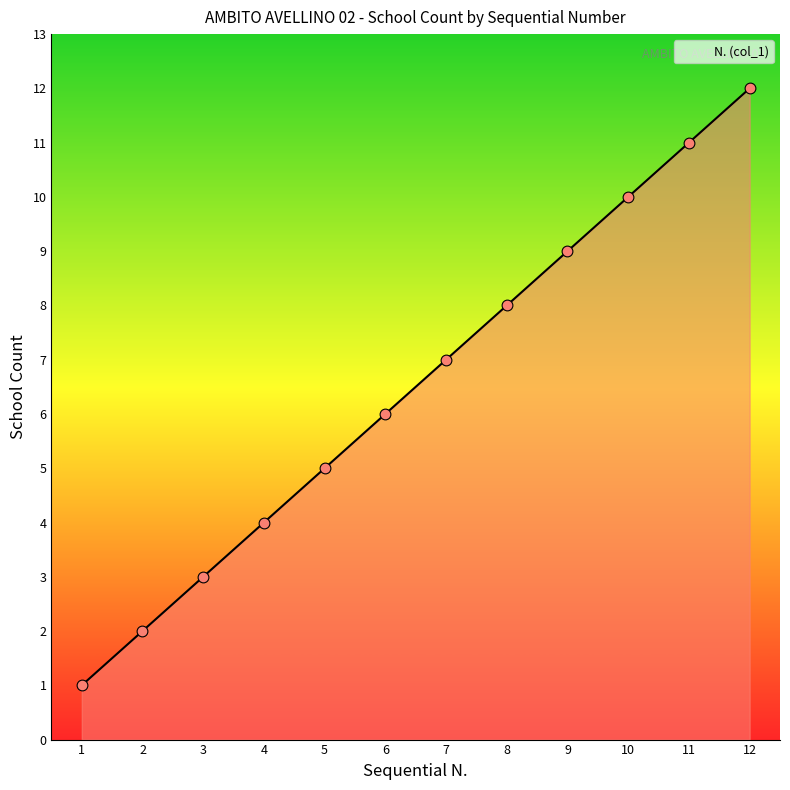

What is the ratio of the value at 3 to the value at 9?

0.3